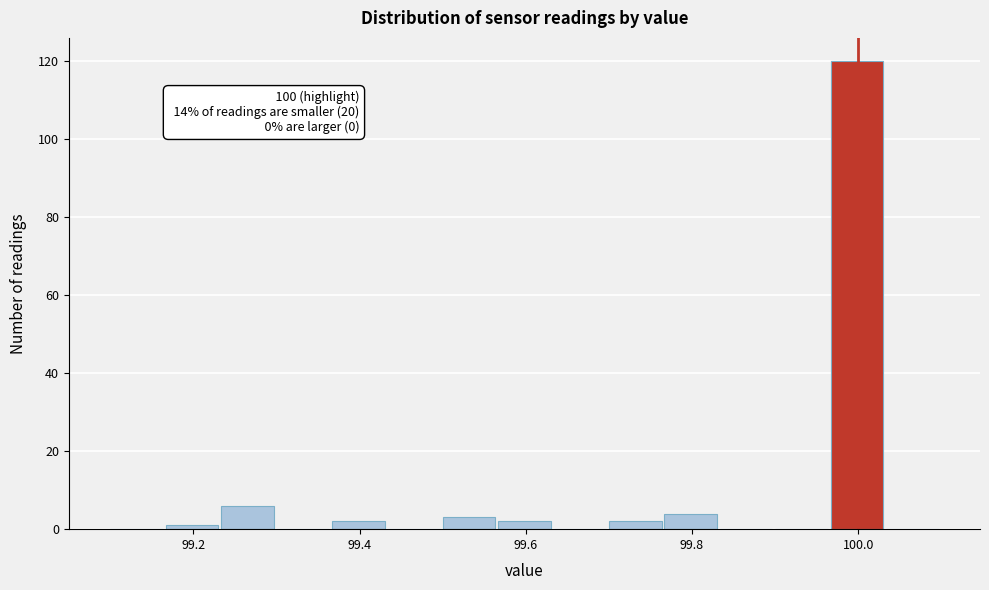

Read against the x-axis, roughly where is the centre of the tallest bar?

100.00